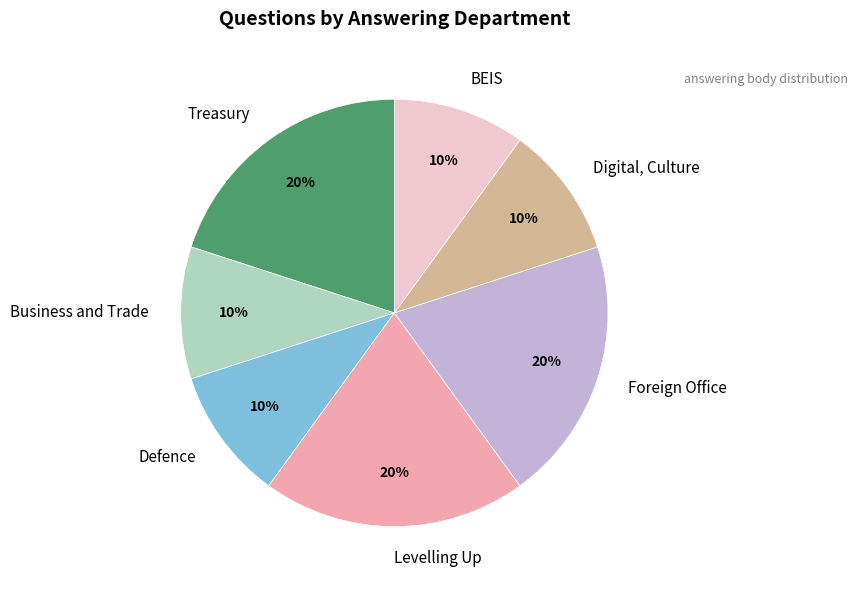

Is there any slice that represents more than half of the pie?

No